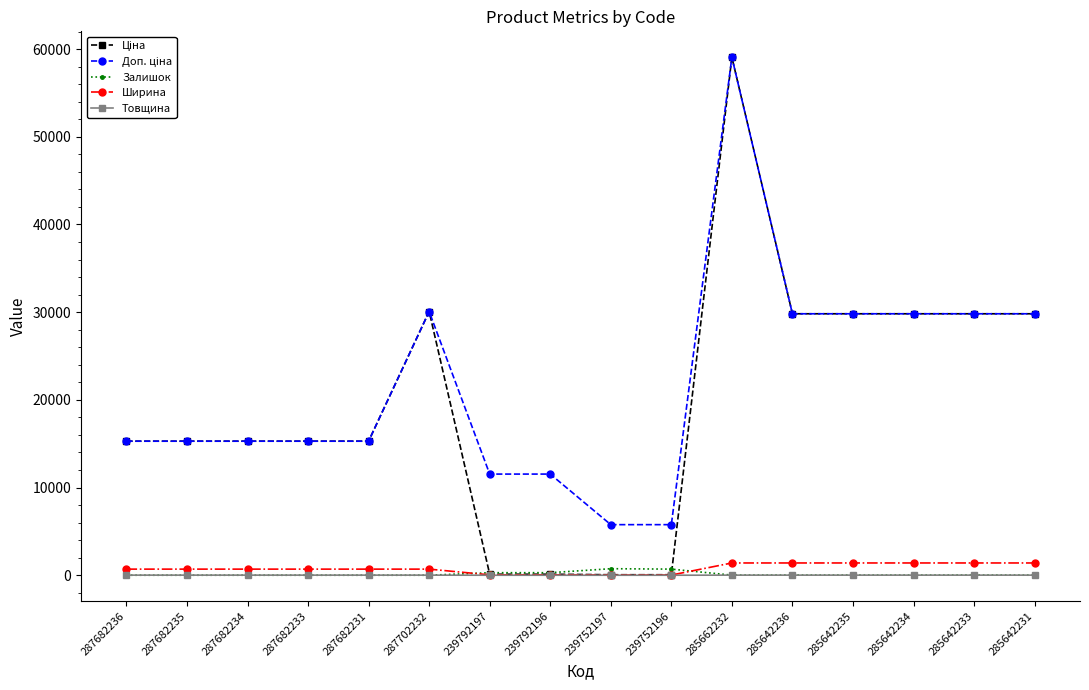

Which label corresponds to the largest value in the chart?

285662232